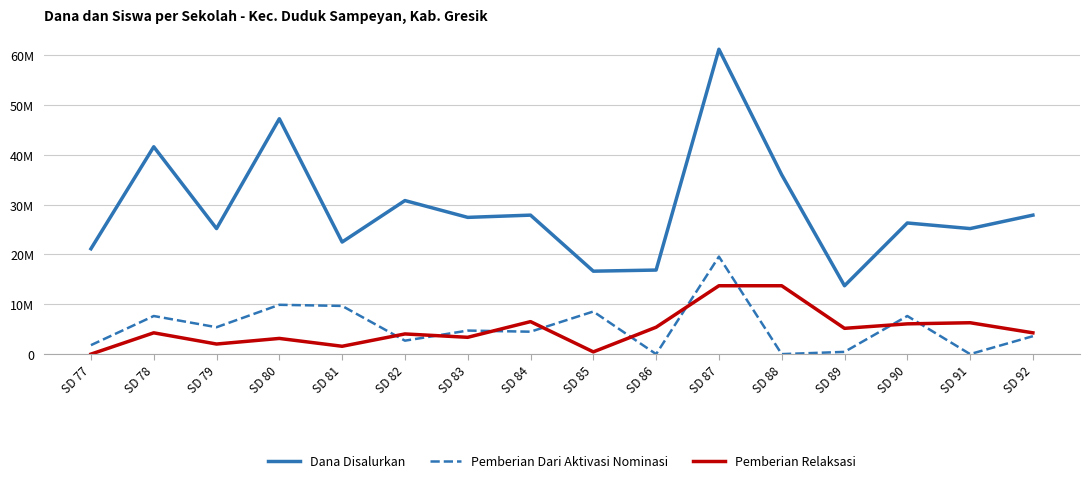

Rank the categories by Pemberian Relaksasi value from lowest to highest.

SD 77, SD 85, SD 81, SD 79, SD 80, SD 83, SD 82, SD 78, SD 92, SD 89, SD 86, SD 90, SD 91, SD 84, SD 87, SD 88